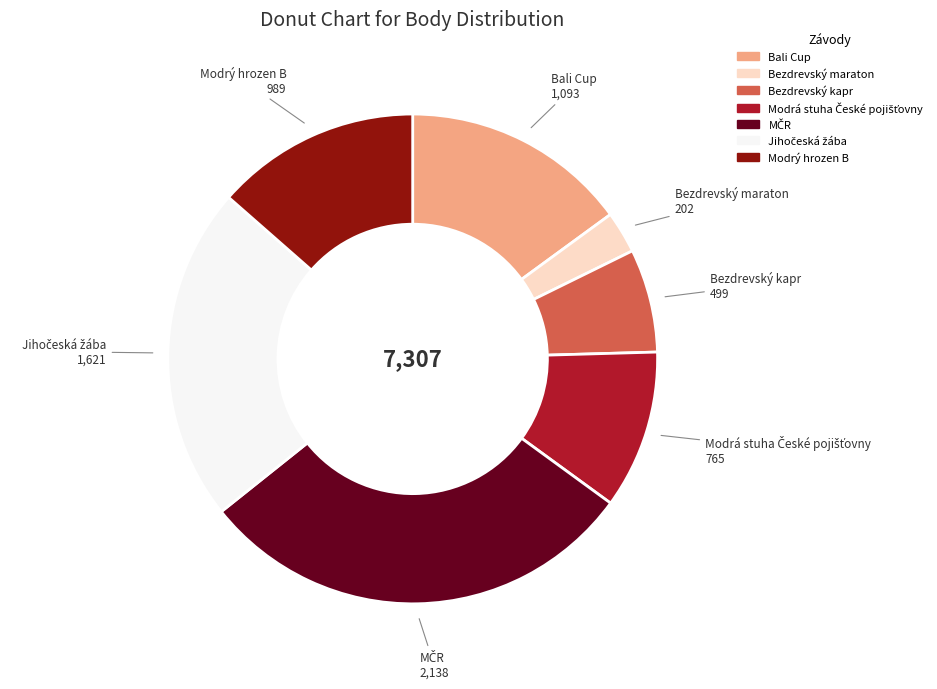

Which category has the smallest portion of the pie?

Bezdrevský maraton